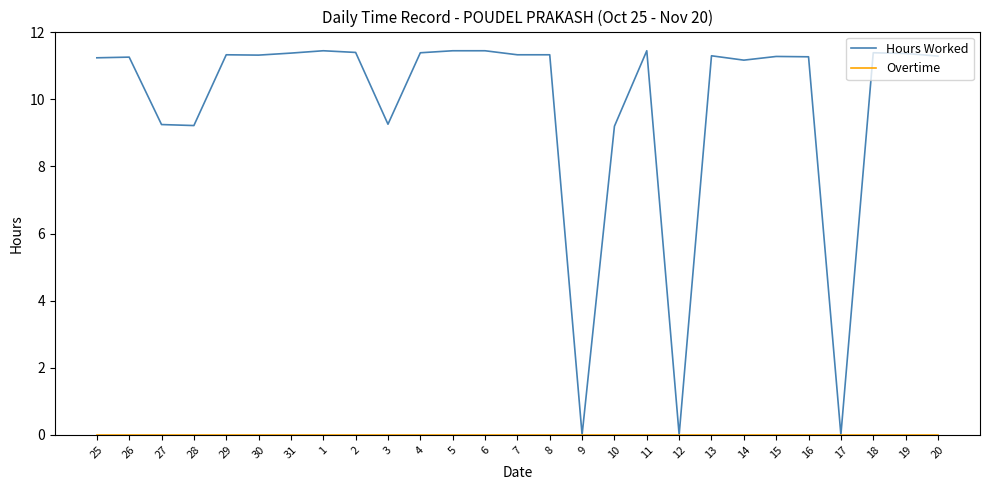

What is the total value across all series at 16?

11.3